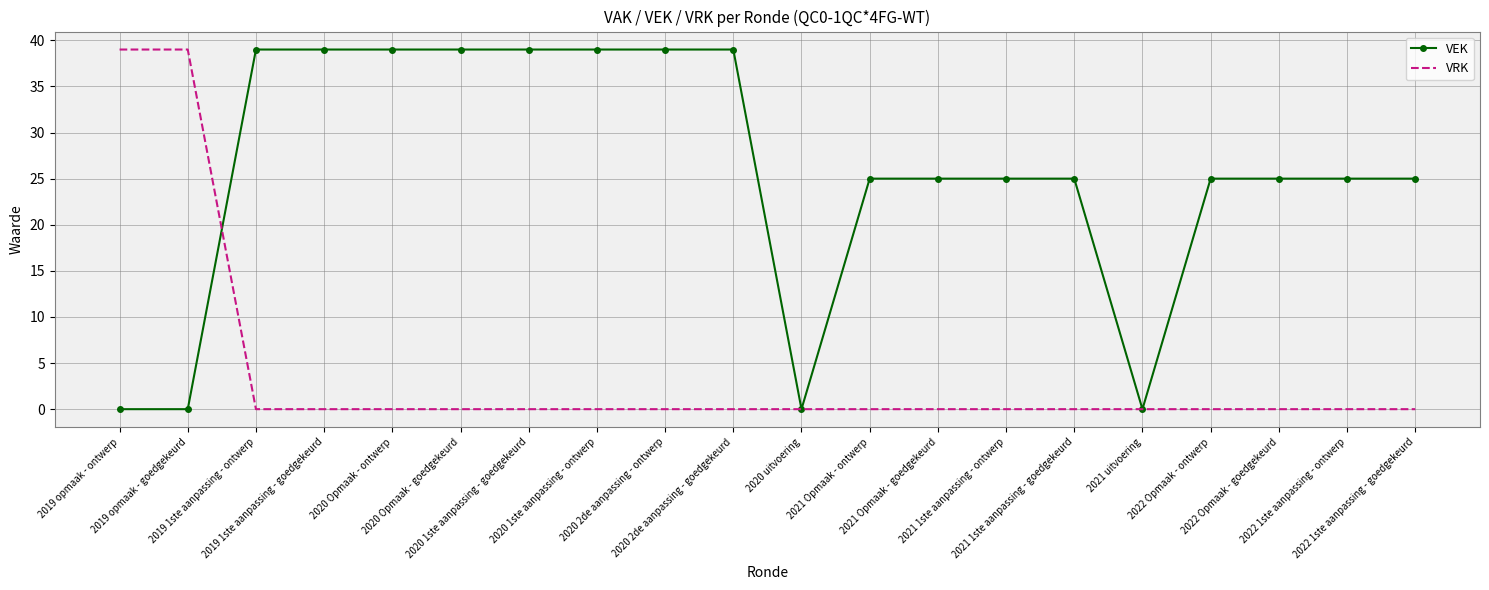

True or false: VEK and VRK cross at least once.

True